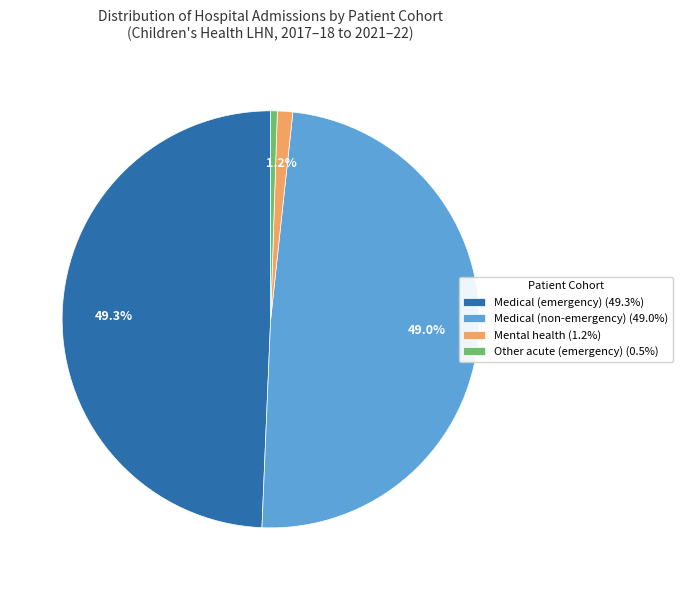

What percentage is NOT represented by Medical (emergency) (49.3%)?

50.7%